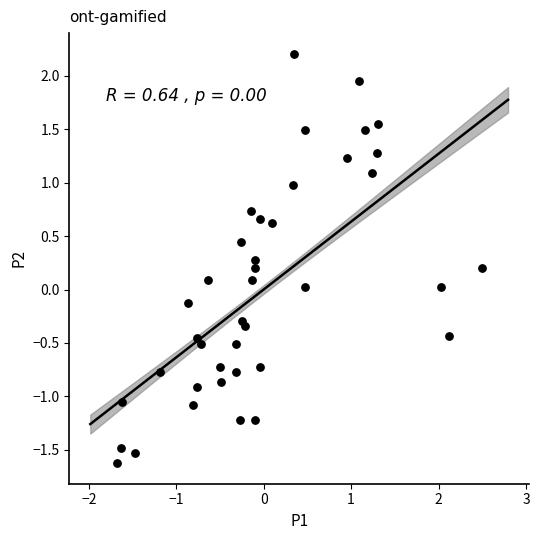

What is the range of X values (max minus min)?

4.2